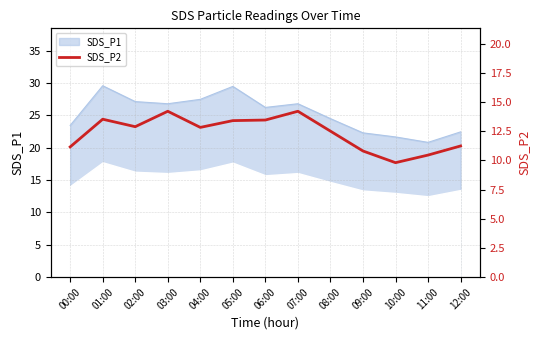

What is the difference between the maximum and minimum values?

4.4